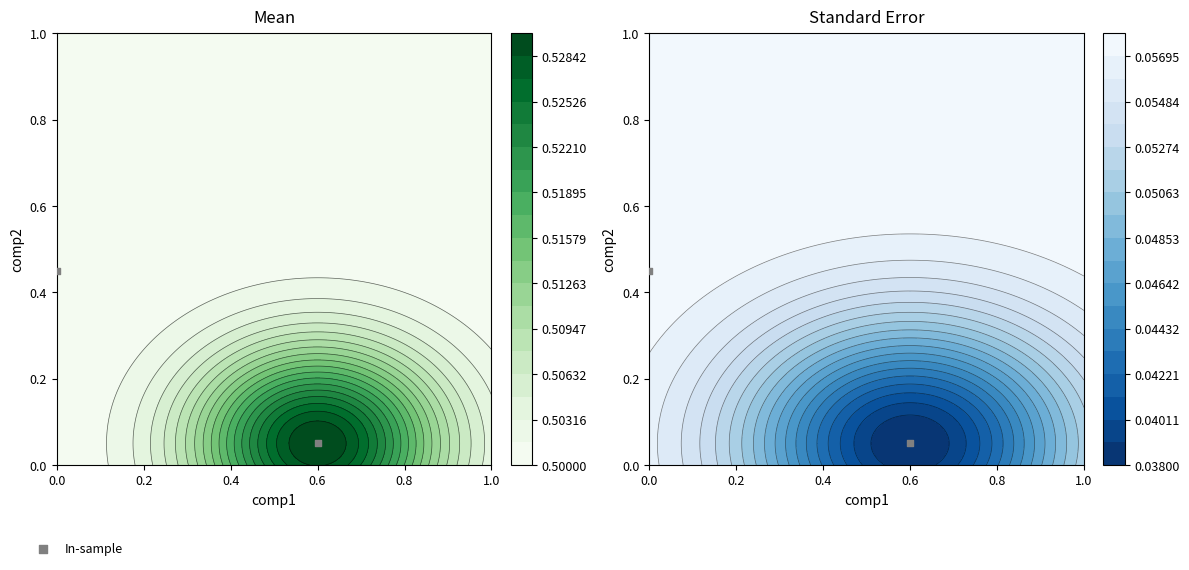

List the labels in order of value, largest first.

0.2, 0.0